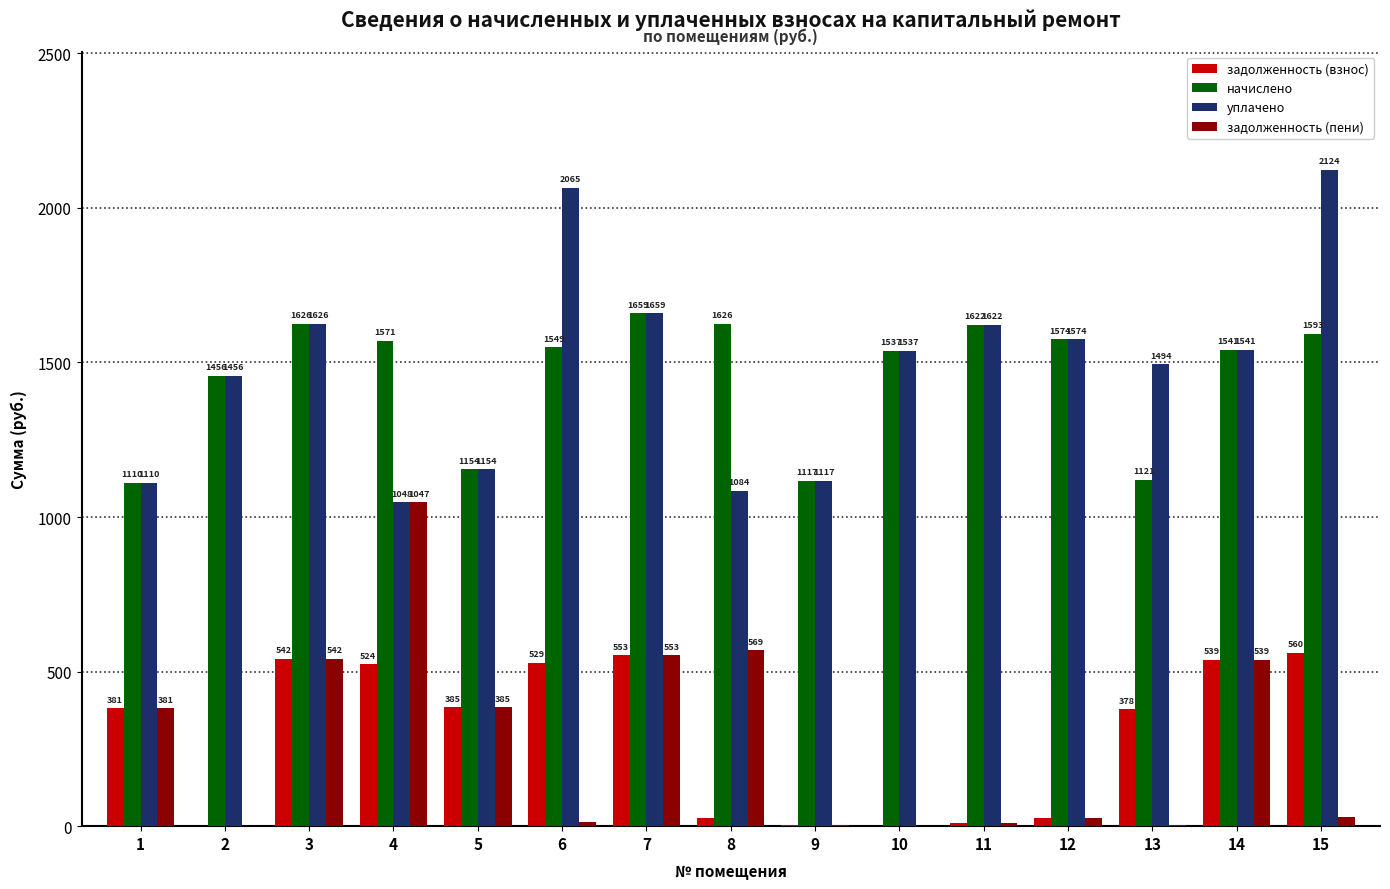

At which category is the sum across all series the highest?

7